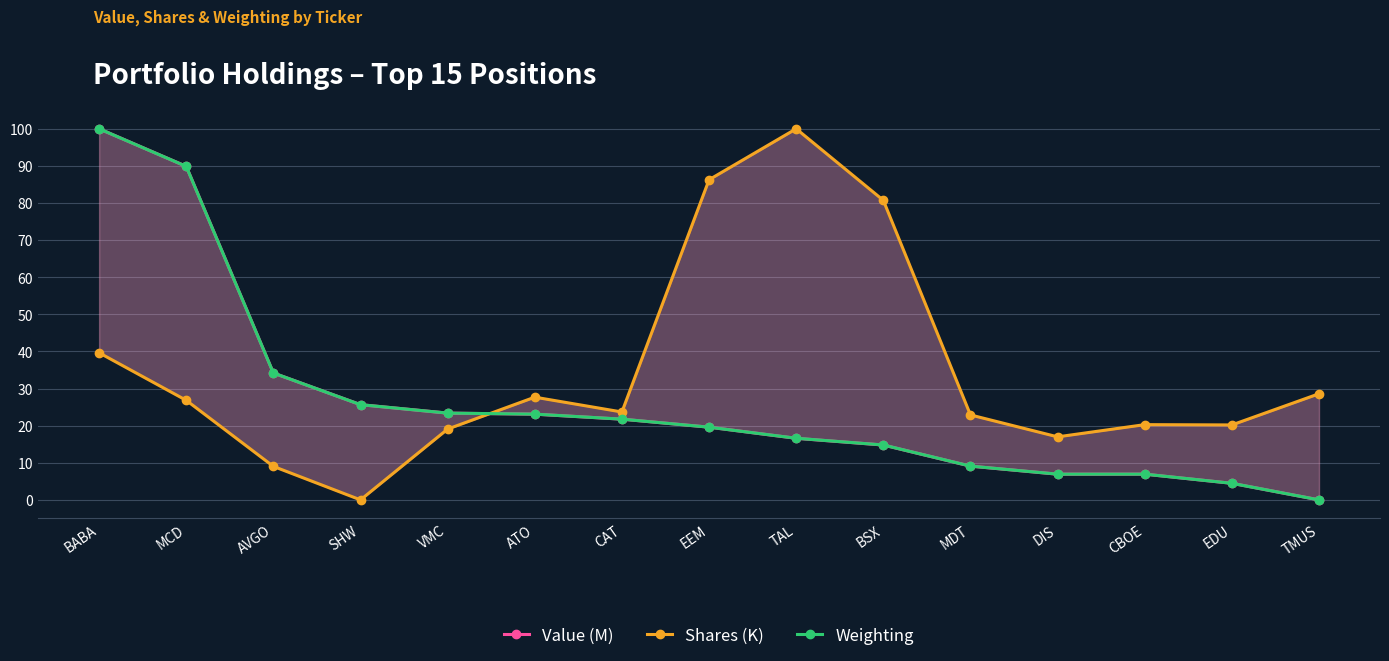

What is the spread (max minus min) of values at DIS?

10.1